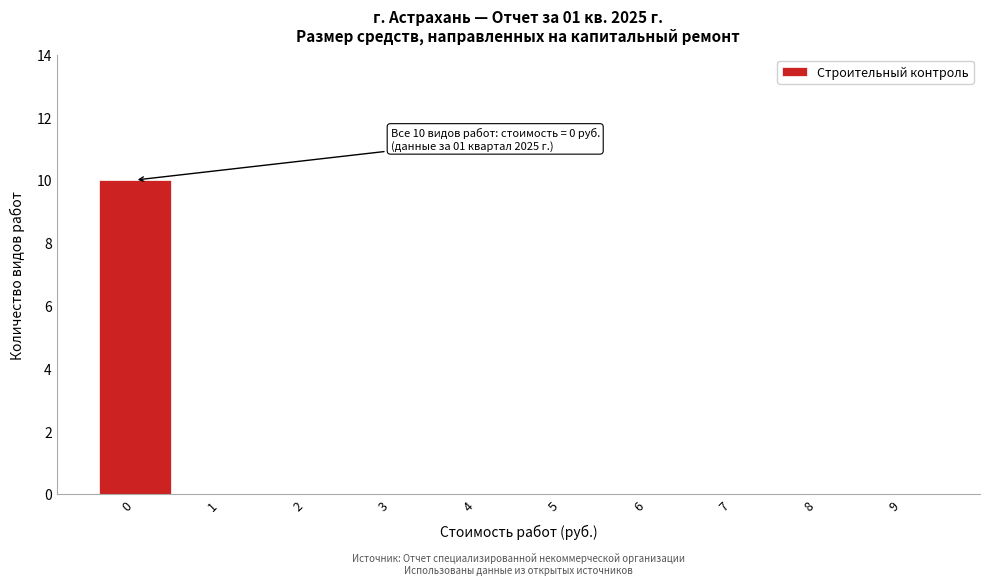

Reading left to right, transcribe all the data shown in this chart.

0=10	1=0	2=0	3=0	4=0	5=0	6=0	7=0	8=0	9=0